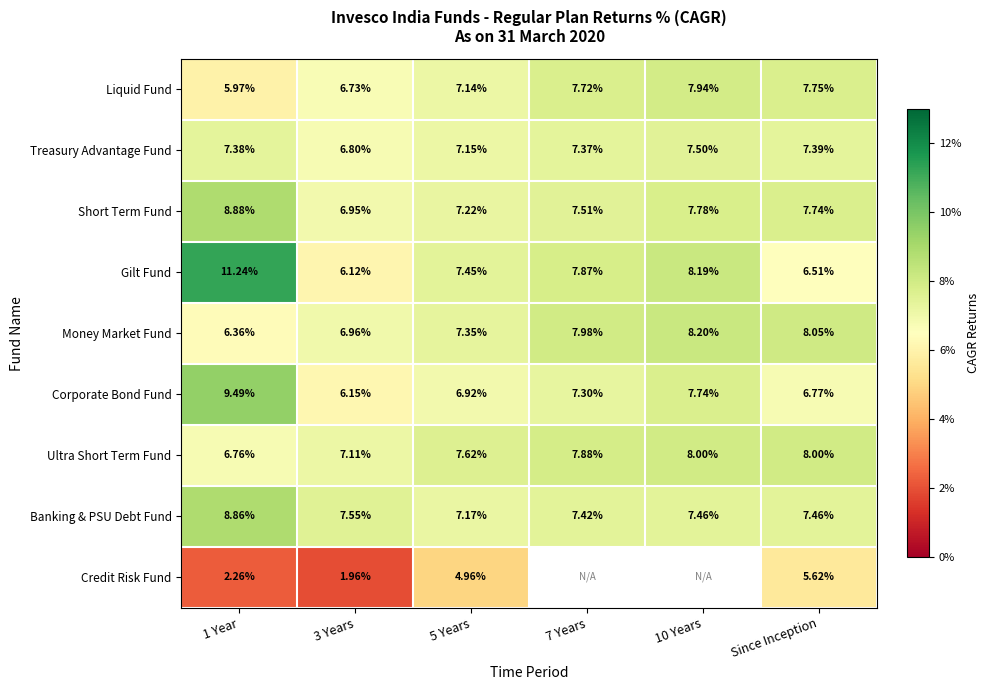

Rank the series at Since Inception from lowest to highest value.

Credit Risk Fund, Gilt Fund, Corporate Bond Fund, Treasury Advantage Fund, Banking & PSU Debt Fund, Short Term Fund, Liquid Fund, Ultra Short Term Fund, Money Market Fund